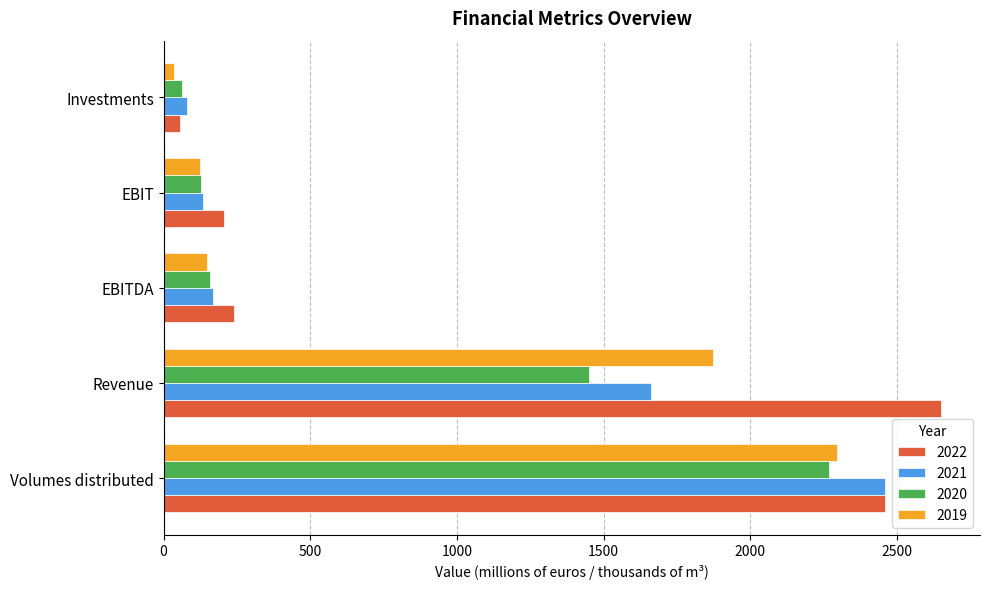

Is the value of 2021 at Investments greater than the value of 2022 at Investments?

Yes